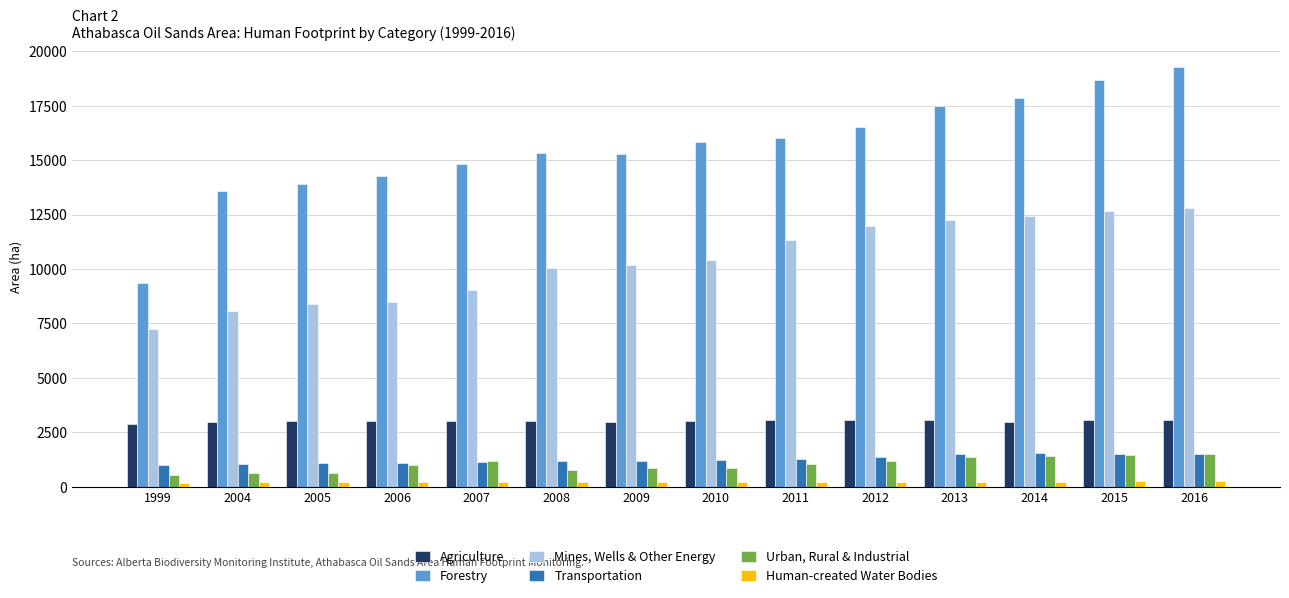

What is the value of the Agriculture bar at the 4th from the left?

2994.7